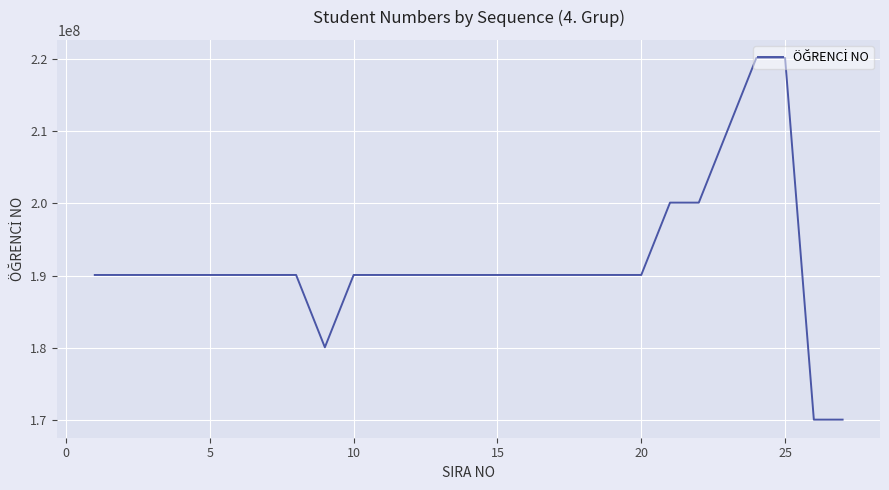

What is the greatest value displayed?

220101123